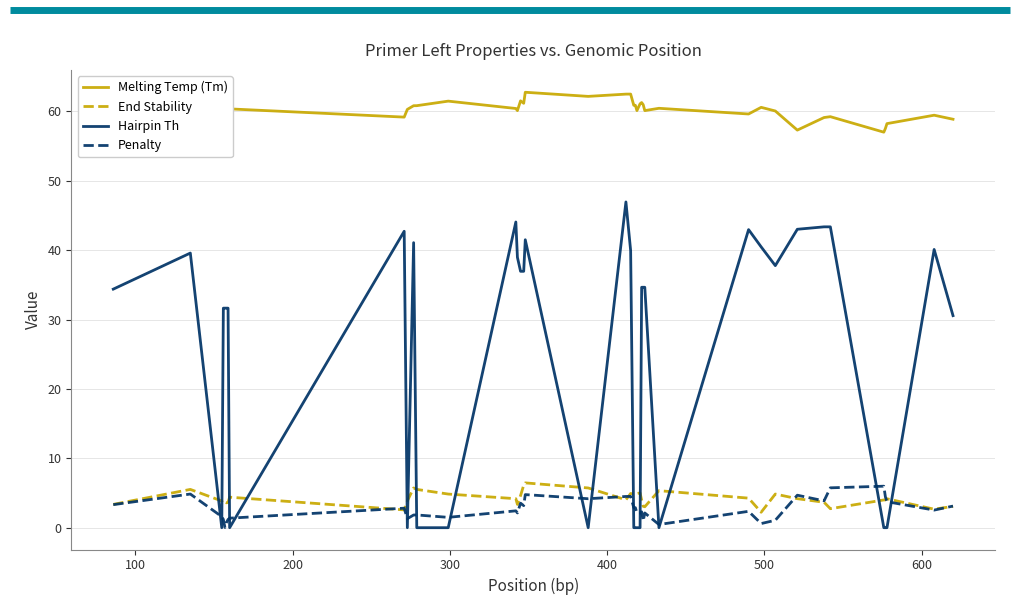

True or false: End Stability and Penalty cross at least once.

True